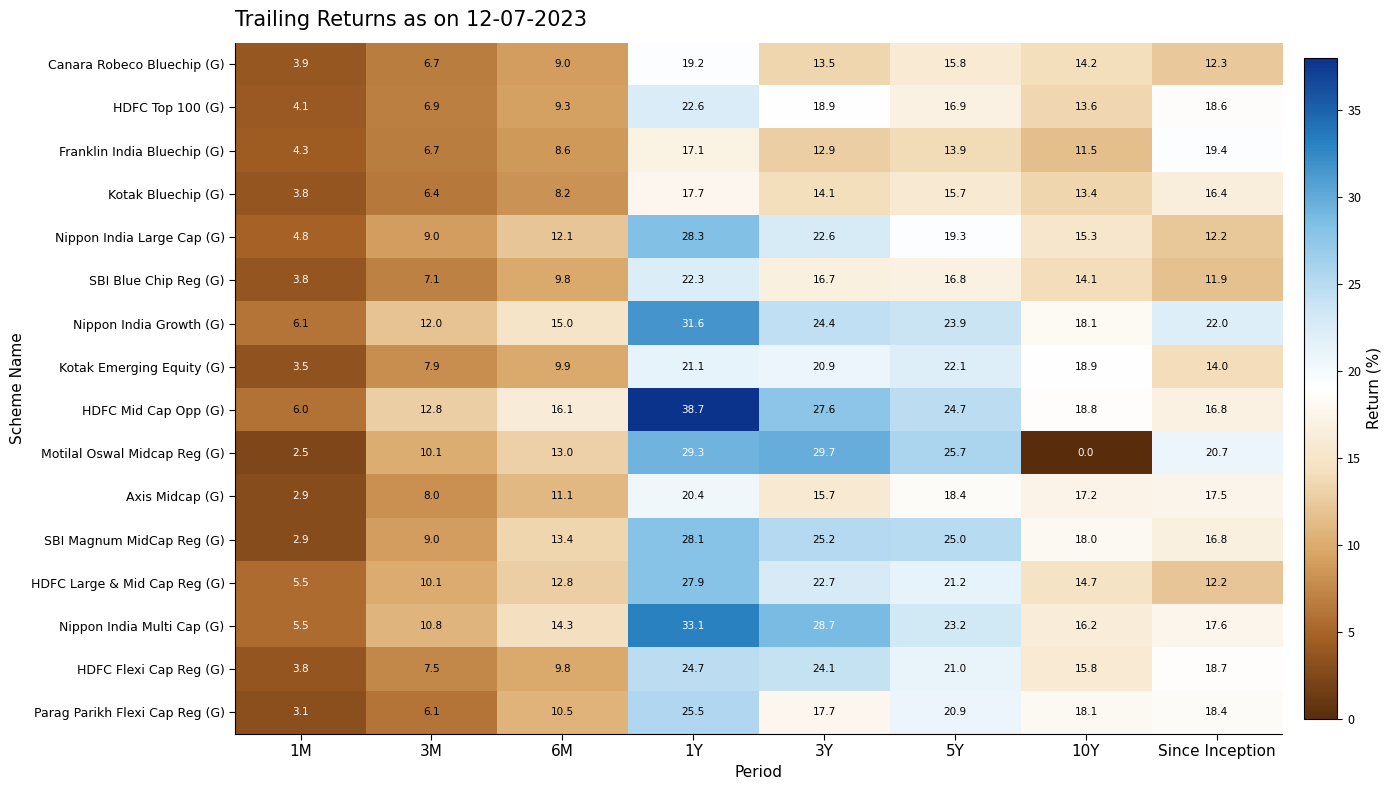

What is the approximate value of HDFC Top 100 (G) at 10Y?

13.6